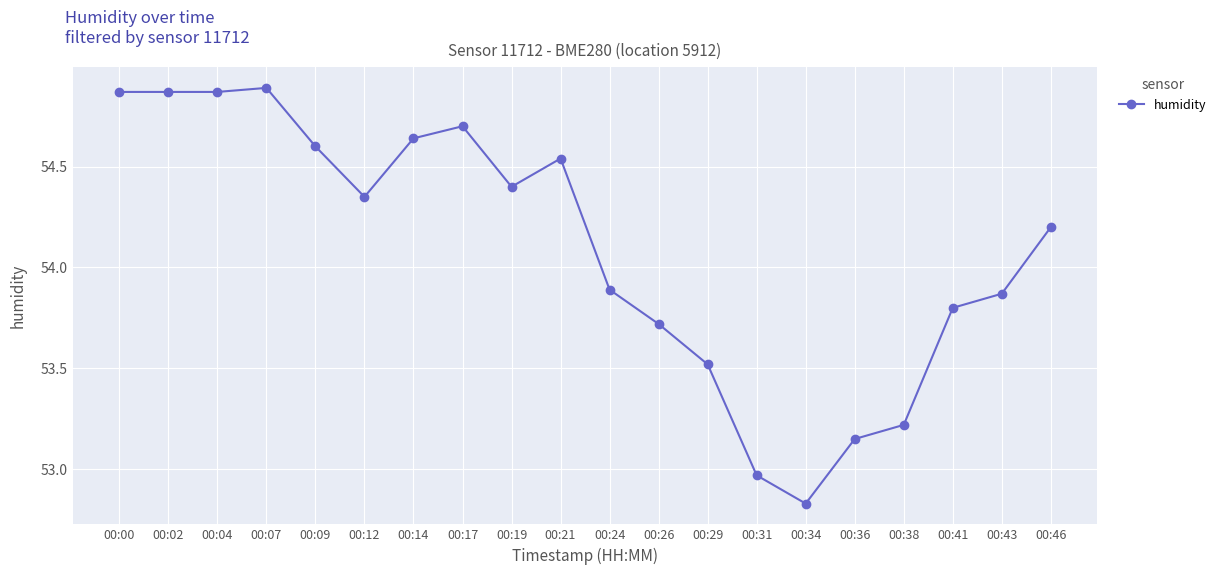

Between 00:12 and 00:46, which is larger?

00:12